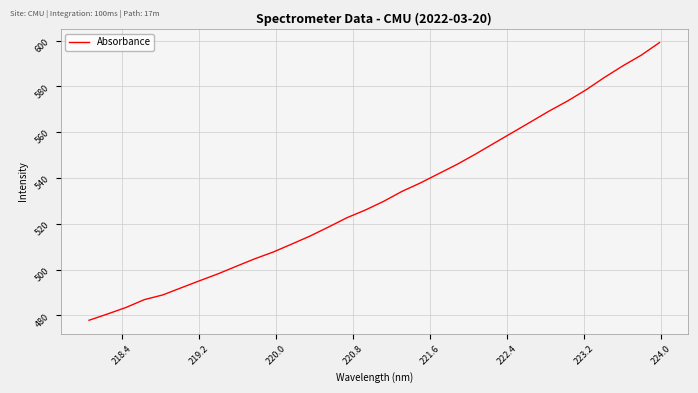

What is the difference between the maximum and minimum values?

121.2